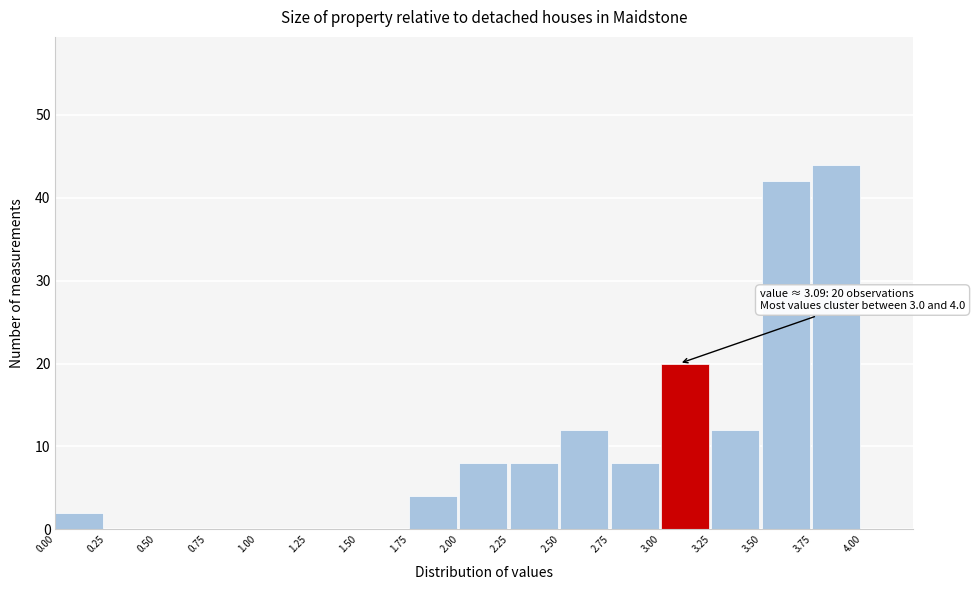

Over which range of the x-axis is the bar tallest?

3.75 to 4.00